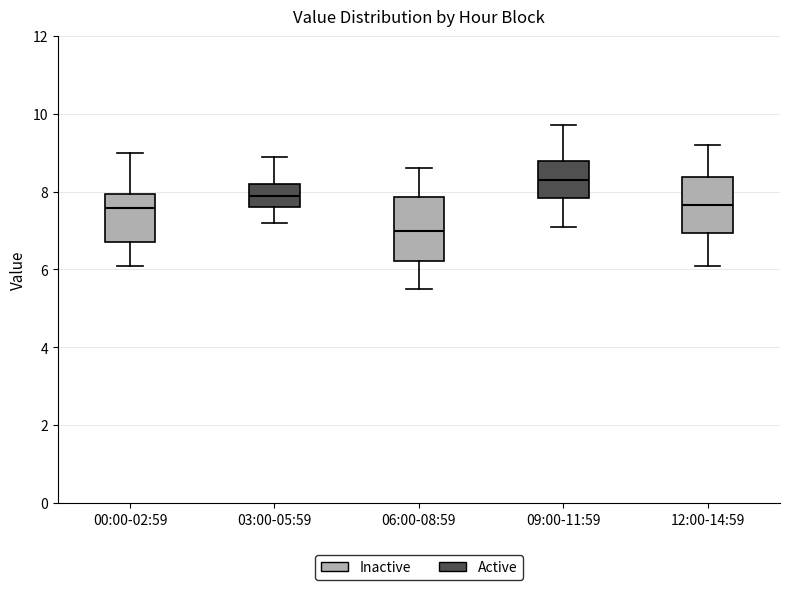

Where is the lower edge of the box for 03:00-05:59 on the y-axis? The values are not printed on the chart, so give them approximately, as read against the axis.

7.6